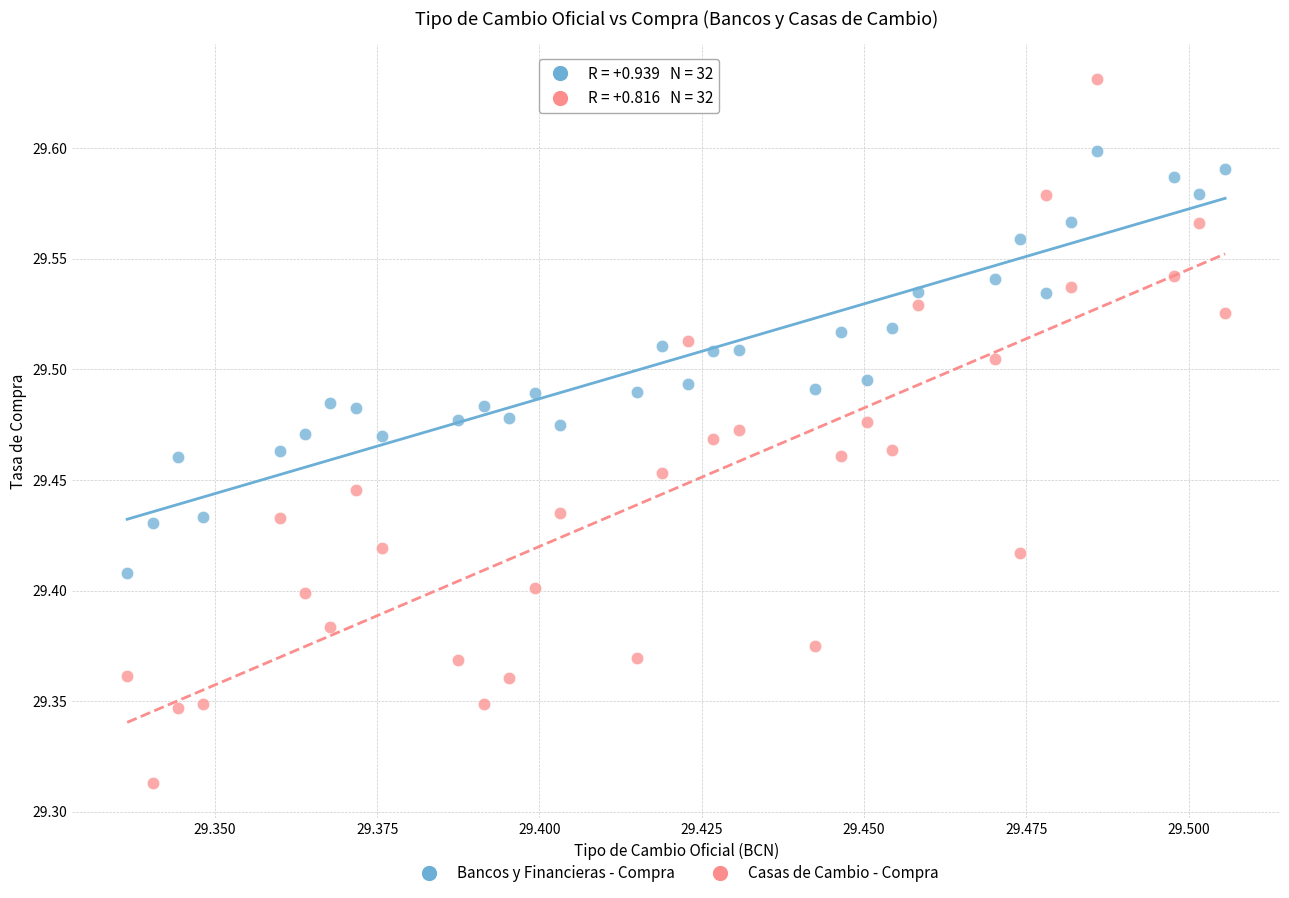

What are all the series names shown in the legend?

Bancos y Financieras - Compra, Casas de Cambio - Compra